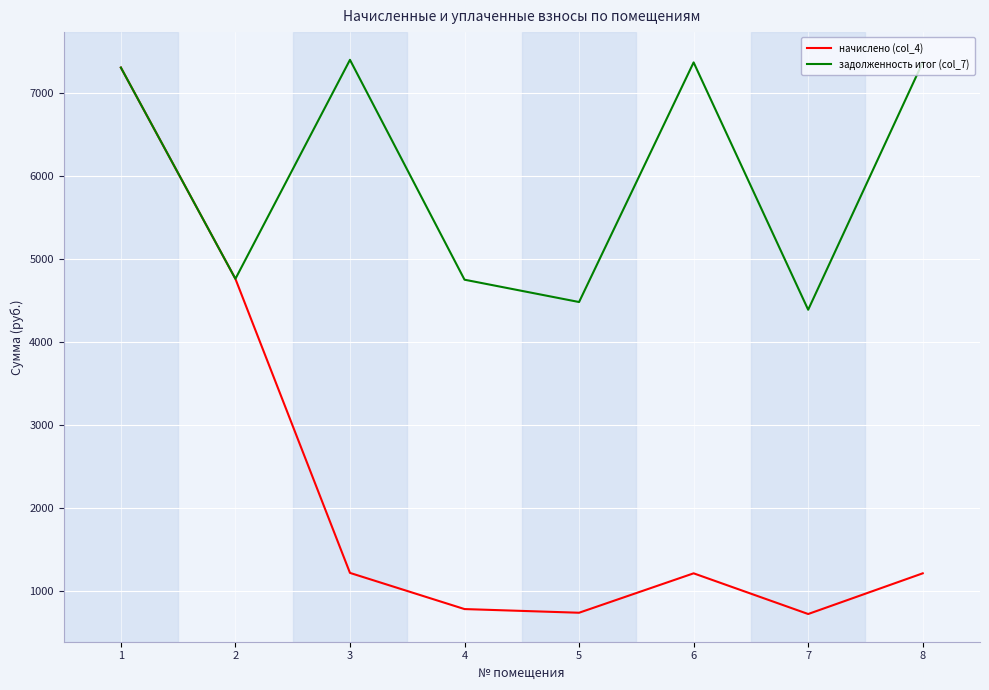

At which label does начислено (col_4) first exceed 1211?

1